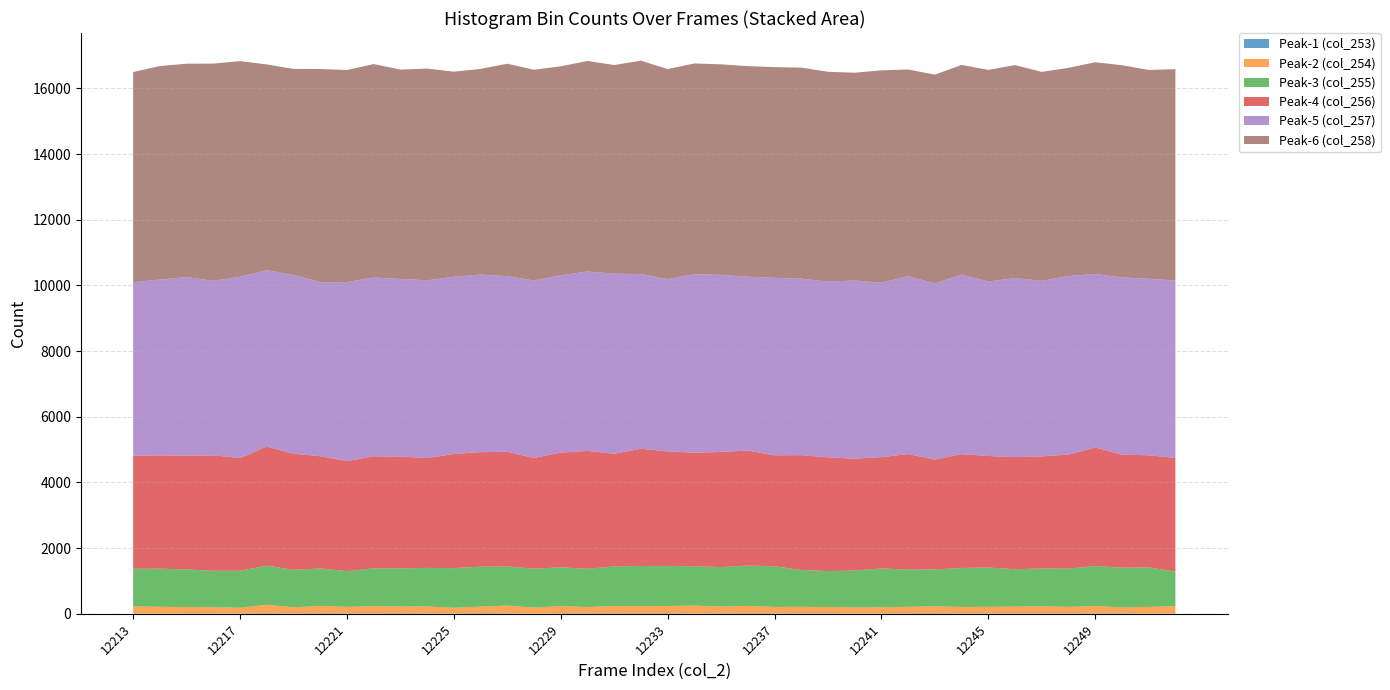

Reading left to right, list all the values displayed in this chart.

Peak-1 (col_253): 12213=9	12214=1	12215=10	12216=8	12217=7	12218=17	12219=8	12220=17	12221=11	12222=10	12223=16	12224=11	12225=7	12226=19	12227=12	12228=1	12229=13	12230=13	12231=16	12232=13	12233=16	12234=5	12235=13	12236=15	12237=12	12238=11	12239=11	12240=6	12241=8	12242=11	12243=17	12244=9	12245=10	12246=11	12247=11	12248=11	12249=12	12250=14	12251=1	12252=11
Peak-2 (col_254): 12213=215	12214=214	12215=194	12216=189	12217=175	12218=258	12219=190	12220=222	12221=200	12222=222	12223=205	12224=212	12225=175	12226=199	12227=238	12228=186	12229=221	12230=193	12231=220	12232=217	12233=221	12234=245	12235=206	12236=226	12237=197	12238=202	12239=193	12240=191	12241=190	12242=203	12243=210	12244=200	12245=202	12246=208	12247=216	12248=200	12249=225	12250=179	12251=210	12252=220
Peak-3 (col_255): 12213=1148	12214=1159	12215=1145	12216=1112	12217=1127	12218=1192	12219=1140	12220=1141	12221=1086	12222=1153	12223=1164	12224=1174	12225=1208	12226=1218	12227=1195	12228=1184	12229=1181	12230=1163	12231=1209	12232=1226	12233=1220	12234=1196	12235=1203	12236=1229	12237=1236	12238=1122	12239=1096	12240=1119	12241=1182	12242=1130	12243=1124	12244=1187	12245=1196	12246=1138	12247=1152	12248=1161	12249=1220	12250=1210	12251=1201	12252=1054
Peak-4 (col_256): 12213=3443	12214=3450	12215=3467	12216=3515	12217=3436	12218=3623	12219=3535	12220=3418	12221=3354	12222=3412	12223=3401	12224=3345	12225=3477	12226=3487	12227=3489	12228=3373	12229=3494	12230=3591	12231=3428	12232=3569	12233=3488	12234=3458	12235=3506	12236=3500	12237=3382	12238=3495	12239=3464	12240=3407	12241=3390	12242=3519	12243=3345	12244=3465	12245=3397	12246=3415	12247=3414	12248=3476	12249=3607	12250=3441	12251=3416	12252=3458
Peak-5 (col_257): 12213=5283	12214=5355	12215=5438	12216=5315	12217=5517	12218=5374	12219=5446	12220=5302	12221=5451	12222=5442	12223=5412	12224=5413	12225=5396	12226=5408	12227=5348	12228=5406	12229=5400	12230=5464	12231=5486	12232=5322	12233=5245	12234=5439	12235=5393	12236=5295	12237=5404	12238=5375	12239=5352	12240=5427	12241=5315	12242=5416	12243=5368	12244=5468	12245=5314	12246=5452	12247=5347	12248=5438	12249=5285	12250=5399	12251=5377	12252=5405
Peak-6 (col_258): 12213=6400	12214=6501	12215=6498	12216=6616	12217=6569	12218=6265	12219=6275	12220=6491	12221=6457	12222=6502	12223=6375	12224=6449	12225=6247	12226=6263	12227=6469	12228=6417	12229=6365	12230=6411	12231=6353	12232=6497	12233=6399	12234=6417	12235=6412	12236=6412	12237=6417	12238=6428	12239=6390	12240=6328	12241=6465	12242=6297	12243=6355	12244=6386	12245=6445	12246=6485	12247=6363	12248=6340	12249=6447	12250=6463	12251=6356	12252=6437